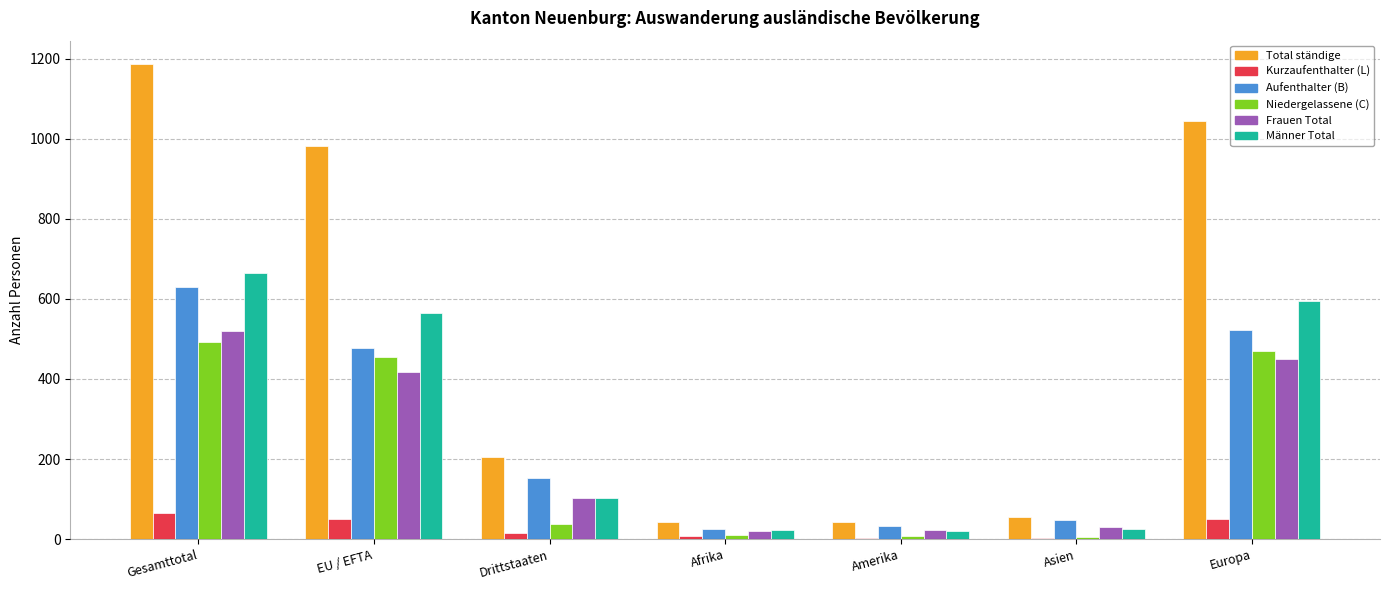

Which series has the largest total across all categories?

Total ständige